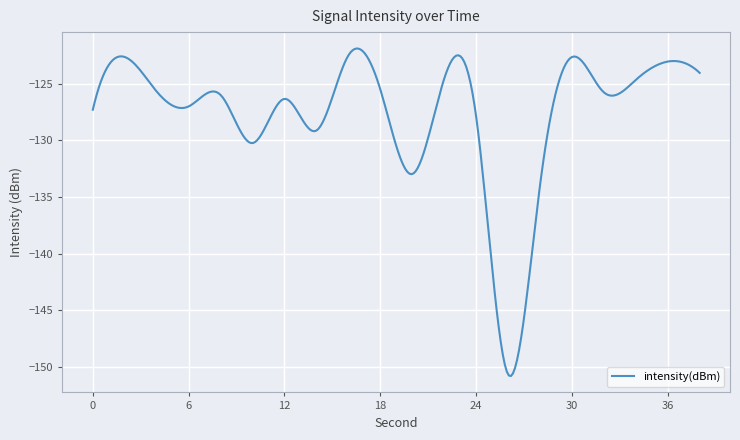

How many lines are shown in the chart?

1